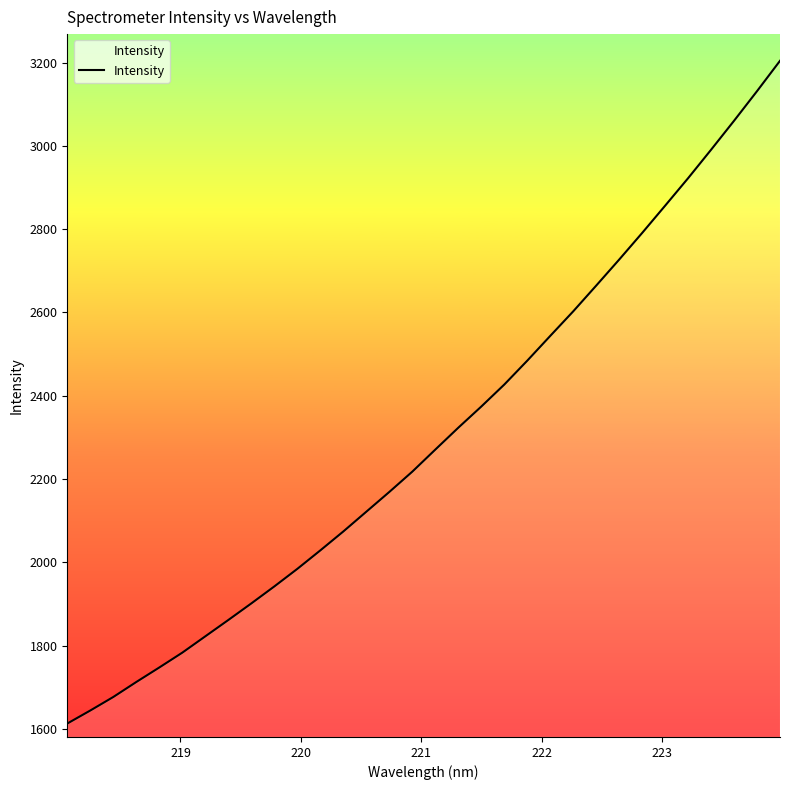

What is the greatest value displayed?

3204.2